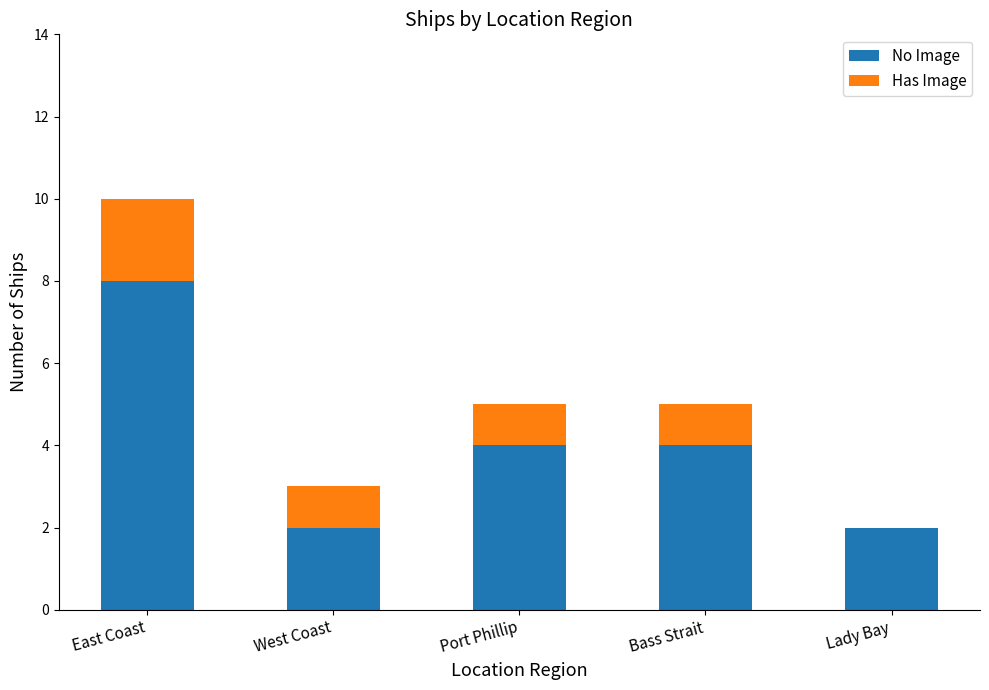

At which category is the sum across all series the highest?

East Coast